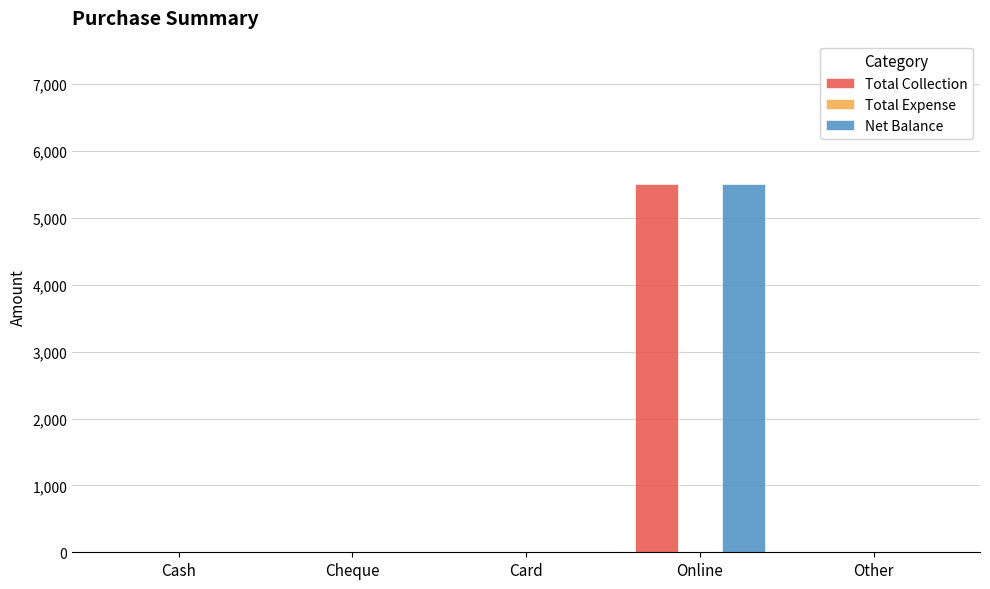

At which category does the chart reach its peak across all series?

Online